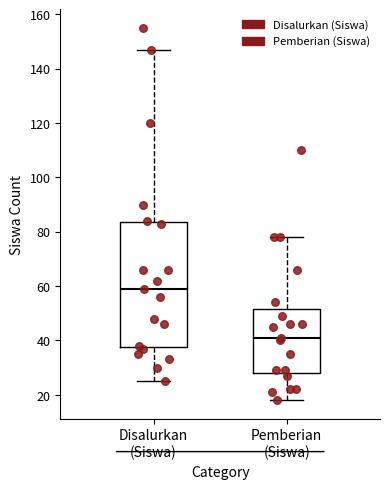

Reading left to right, transcribe this box plot: for each box, give where its median line is, the range the box spans, and where its two whiskers end, as read against the y-axis. The values are not printed on the chart, so give them approximately, as read against the axis.

Disalurkan (Siswa): median 60, box 38 to 84, whiskers 26 to 148
Pemberian (Siswa): median 42, box 28 to 52, whiskers 18 to 78